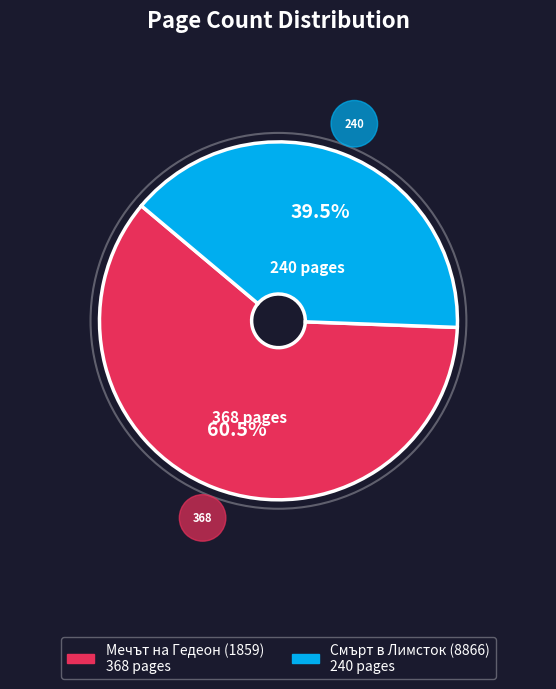

What is the smallest slice in the pie chart?

Смърт в Лимсток (8866)